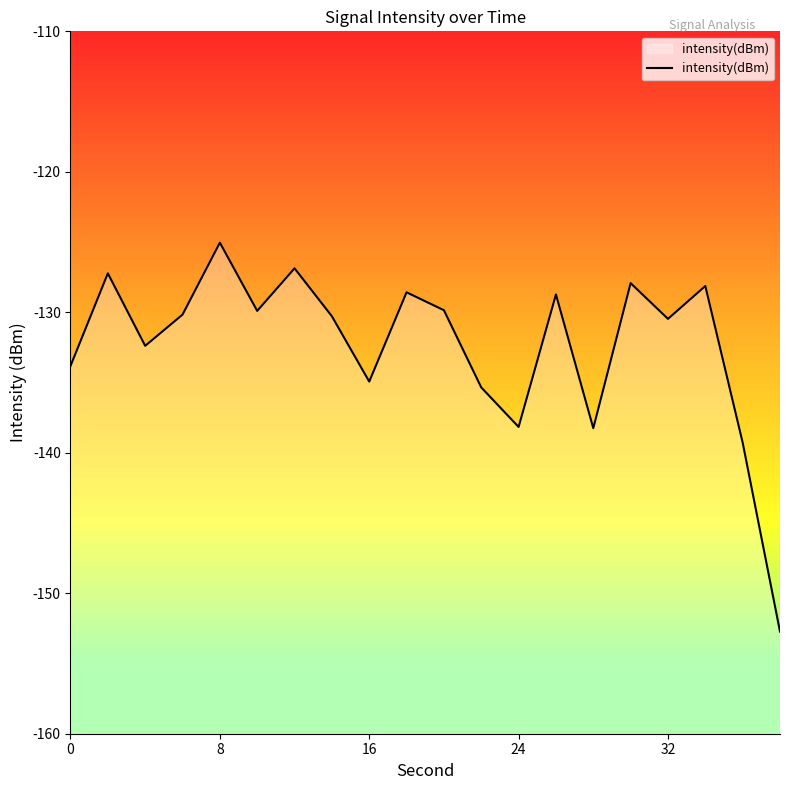

True or false: the data shows -138.2 at 24.

True